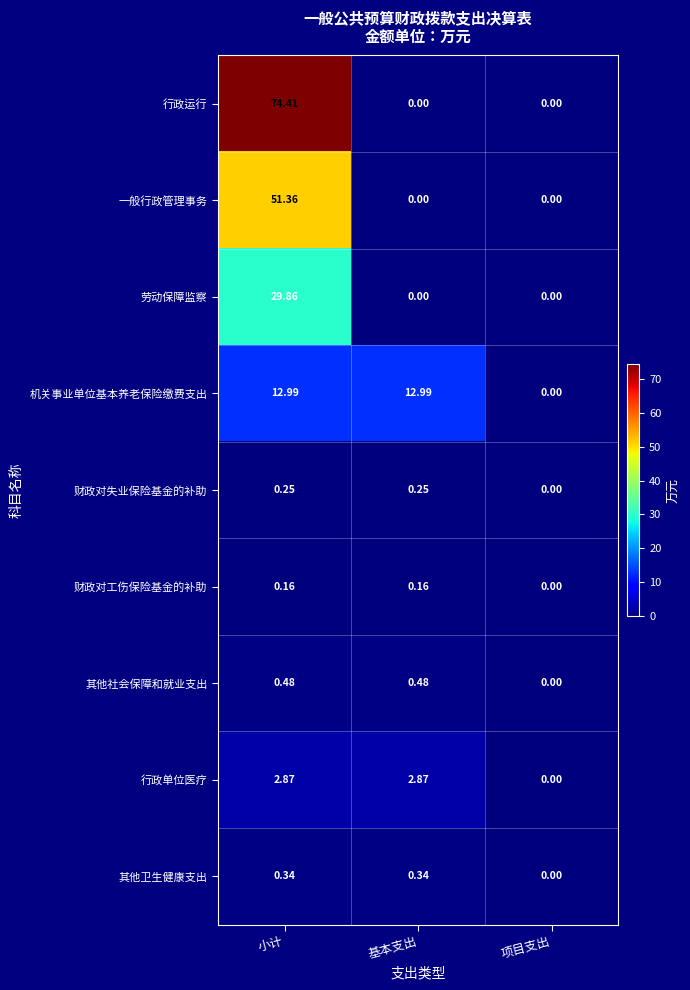

Rank the series by their maximum value, from lowest to highest.

财政对工伤保险基金的补助, 财政对失业保险基金的补助, 其他卫生健康支出, 其他社会保障和就业支出, 行政单位医疗, 机关事业单位基本养老保险缴费支出, 劳动保障监察, 一般行政管理事务, 行政运行